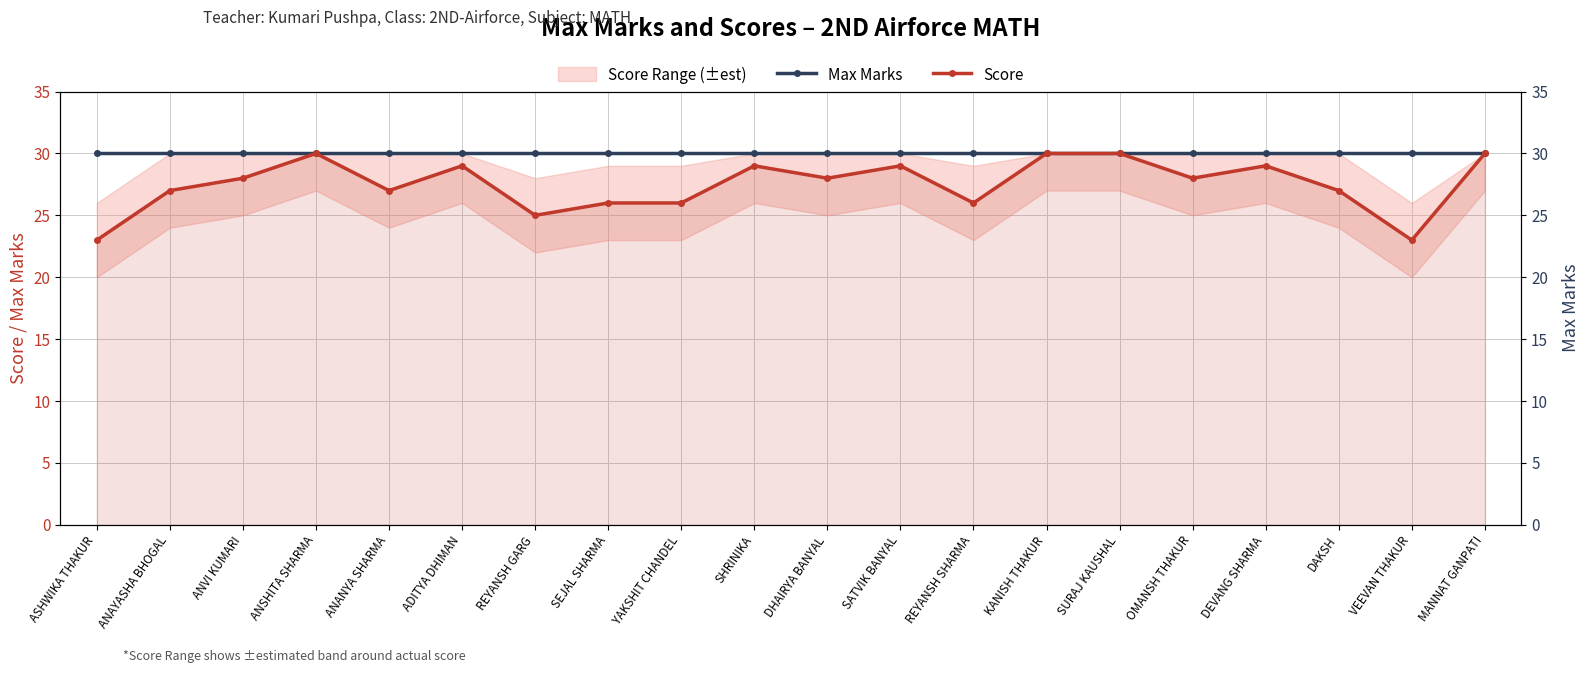

At how many categories does at least one series exceed 27?

20